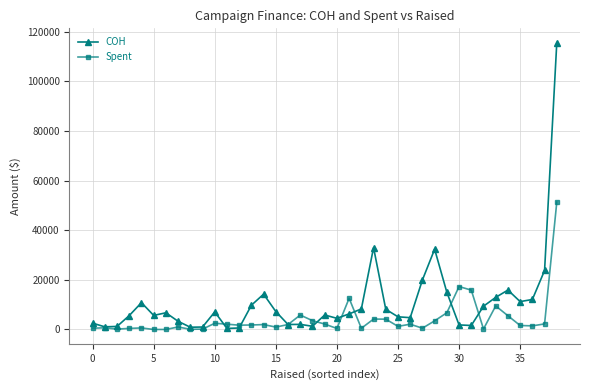

Which series has the widest spread of values?

COH